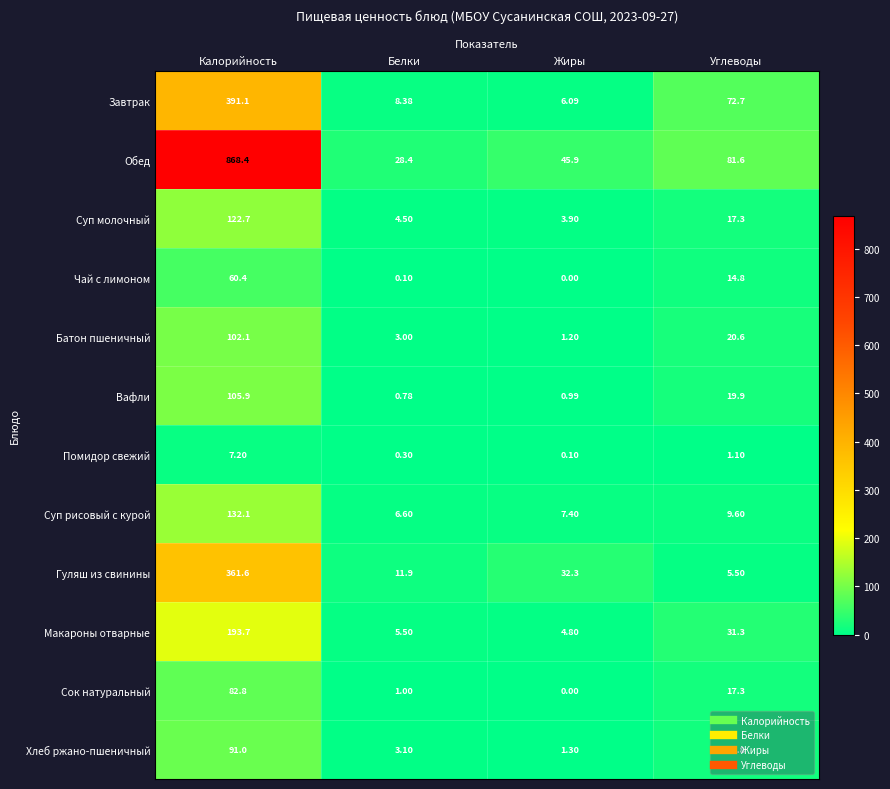

Count the number of data series in this chart.

12